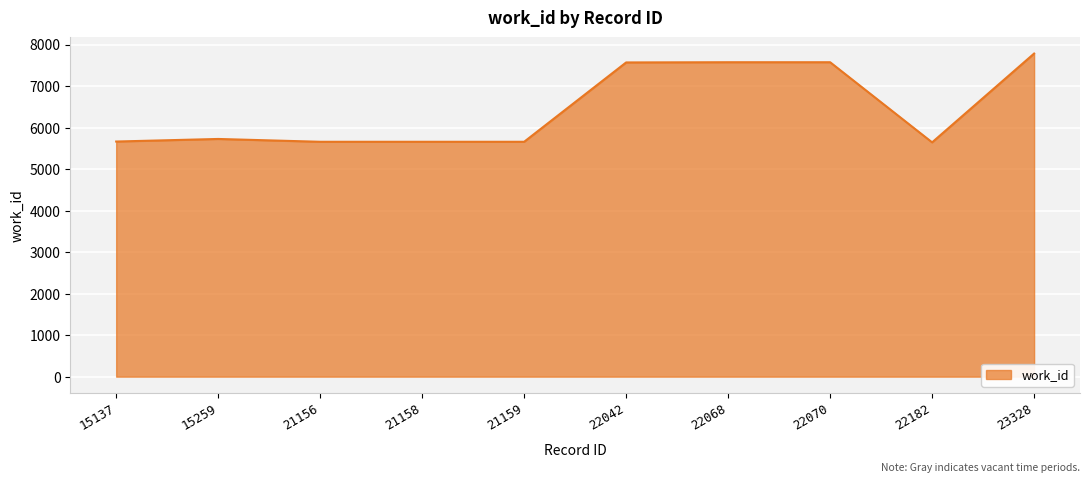

What is the greatest value displayed?

7782